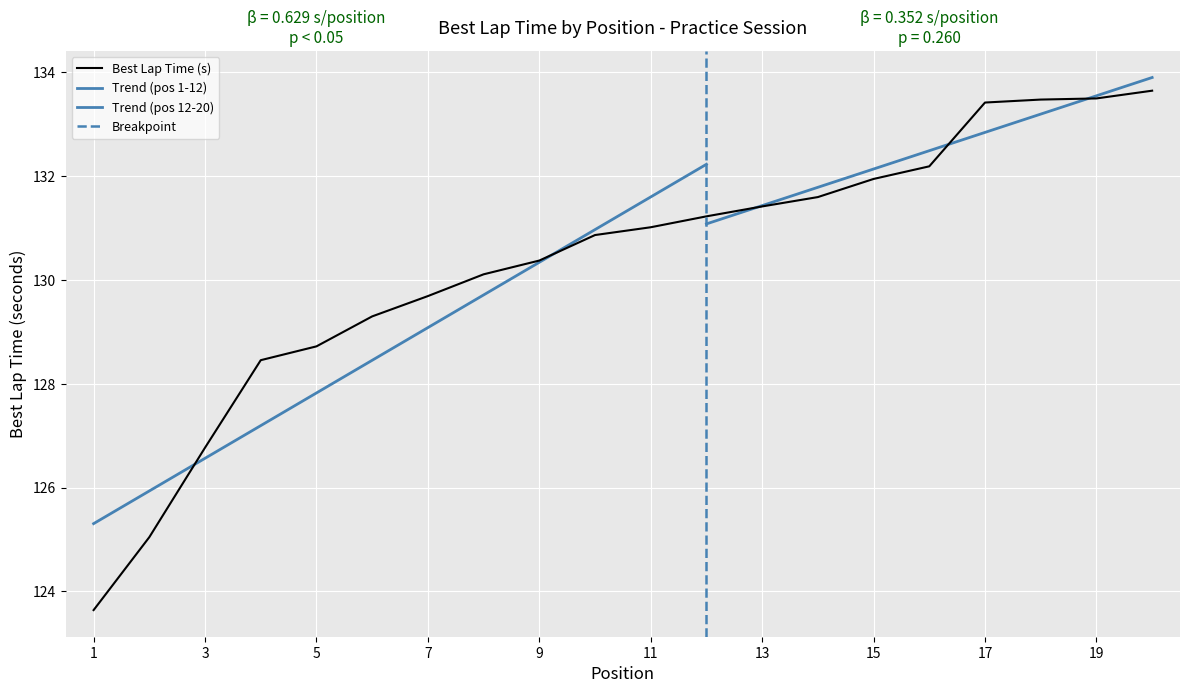

Is it true that Best Lap Time (s) equals 129.7 at 7?

True